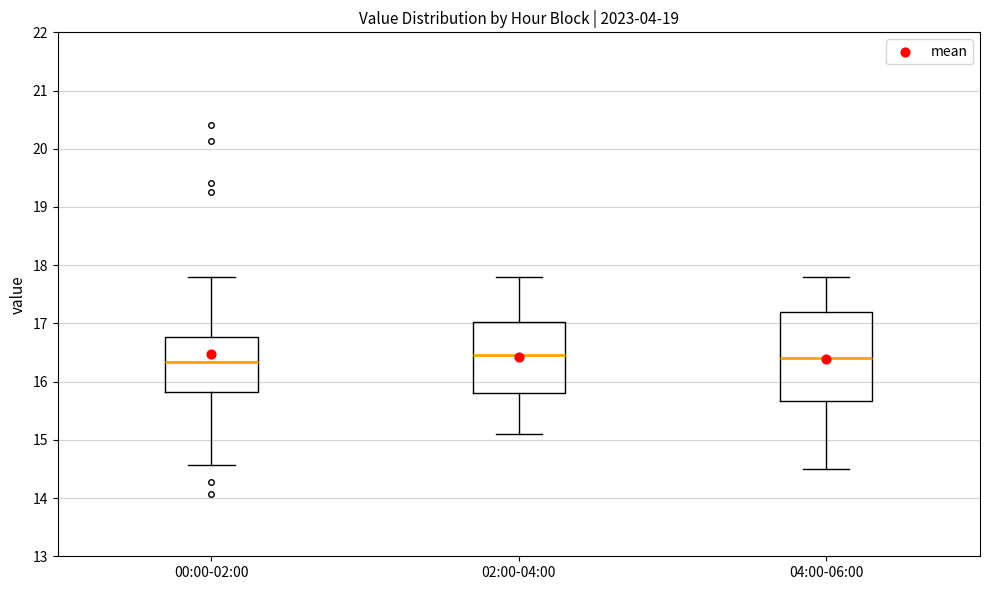

Which box is the tallest, from its lower edge to its upper edge?

04:00-06:00